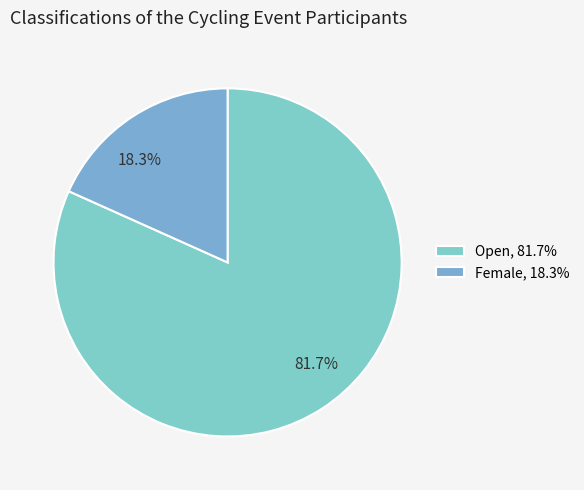

How many slices are in this pie chart?

2